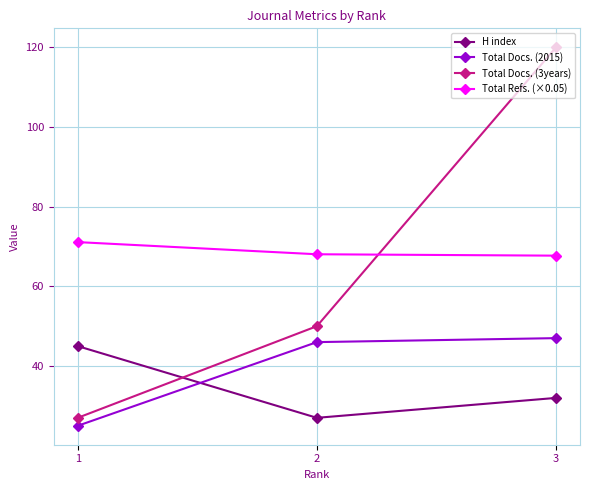

What is the value of the Total Docs. (3years) point at the 1st from the left?

27.0